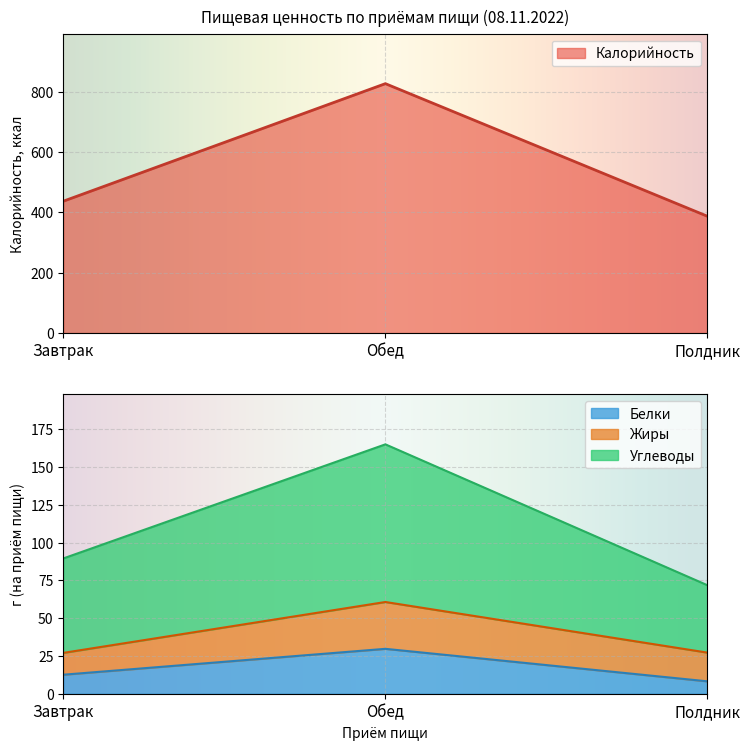

Which series has the largest range (max minus min)?

Калорийность